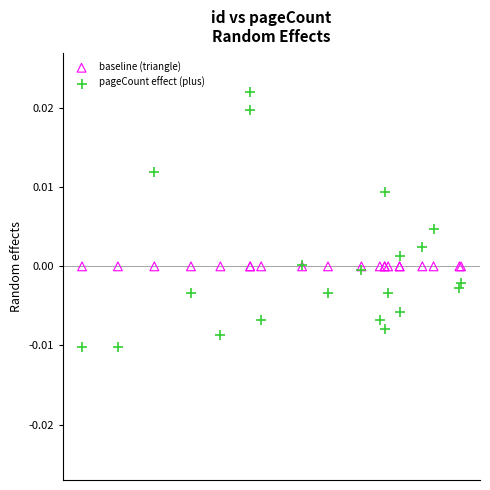

Which series contains the highest Y value?

pageCount effect (plus)